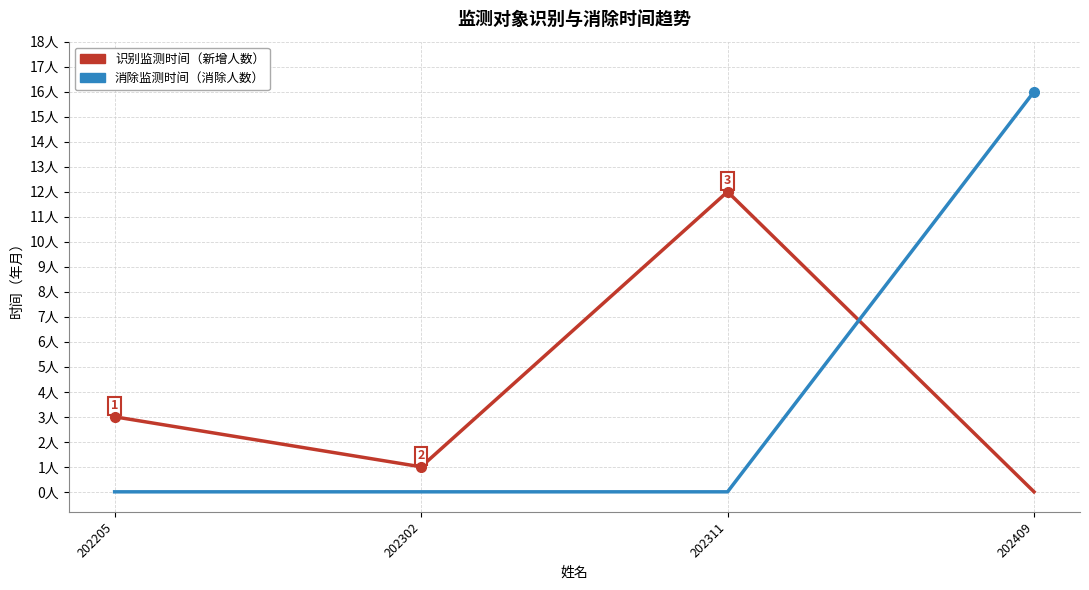

True or false: 消除监测时间（消除人数） has a value of 16 at 202409.

True